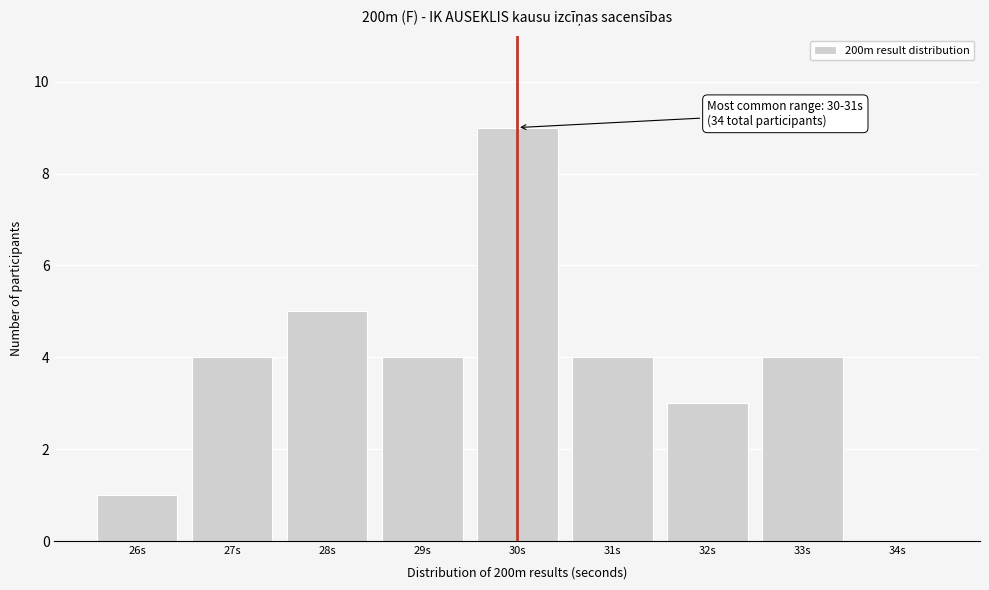

Reading right to left, transcribe all the data shown in this chart.

34s=0	33s=4	32s=3	31s=4	30s=9	29s=4	28s=5	27s=4	26s=1